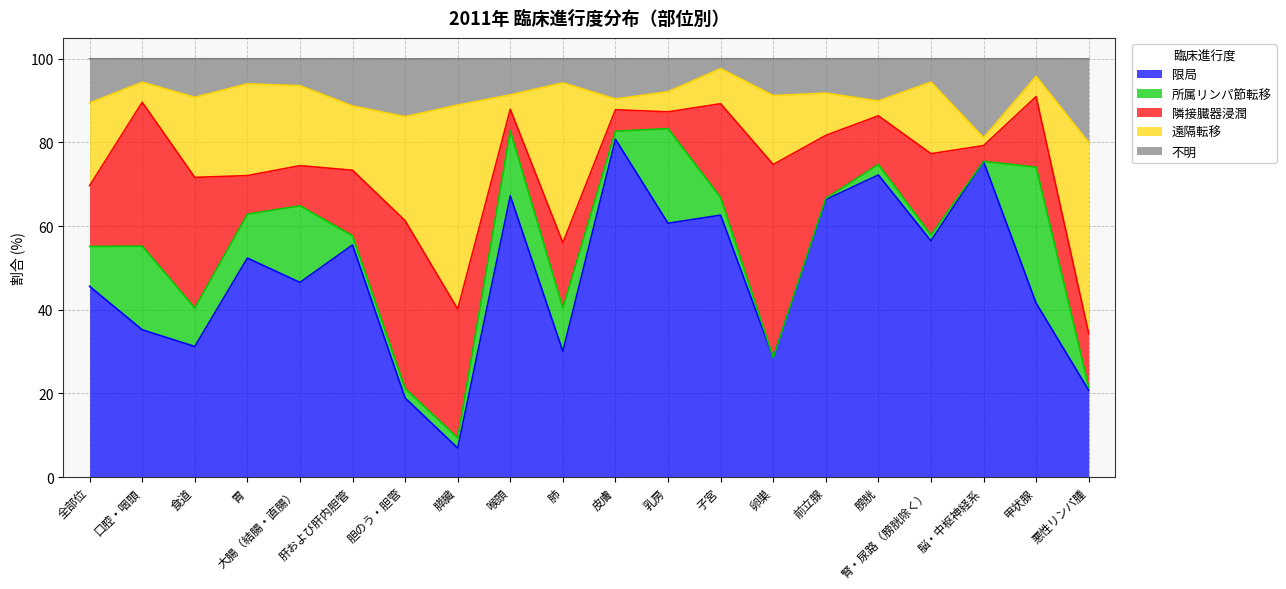

Where is 限局 nearest to the value 43?

甲状腺